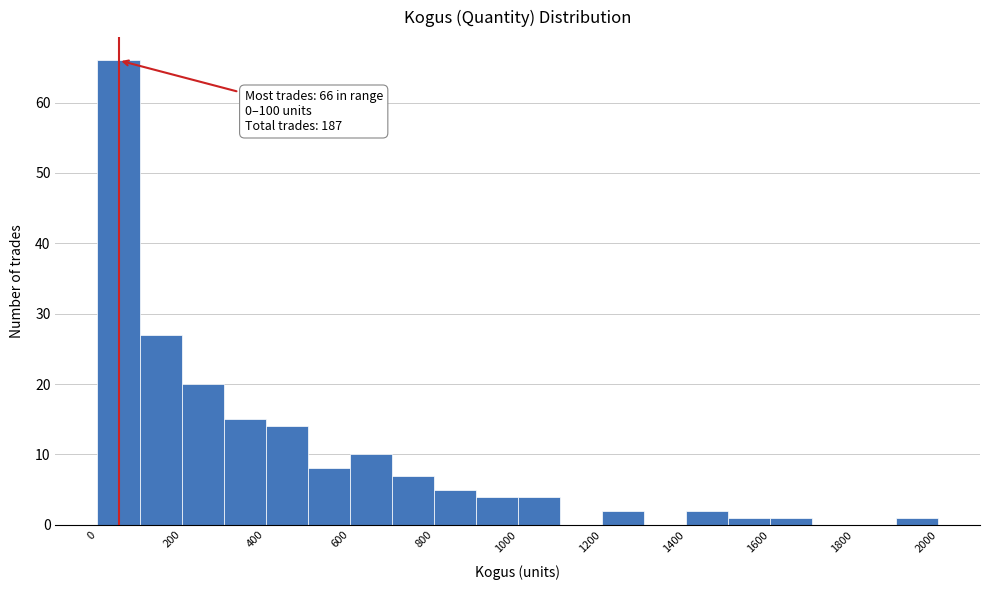

Which range on the x-axis has the tallest bar?

0 to 100